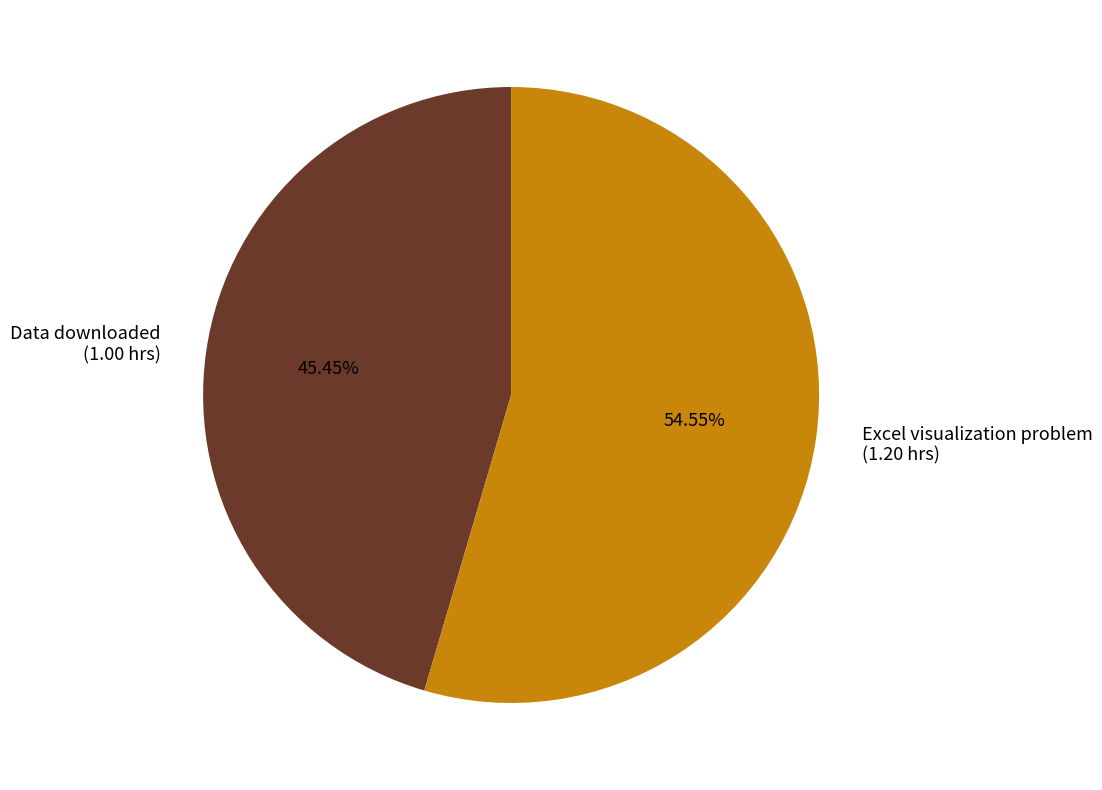

Count the number of slices in the pie.

2